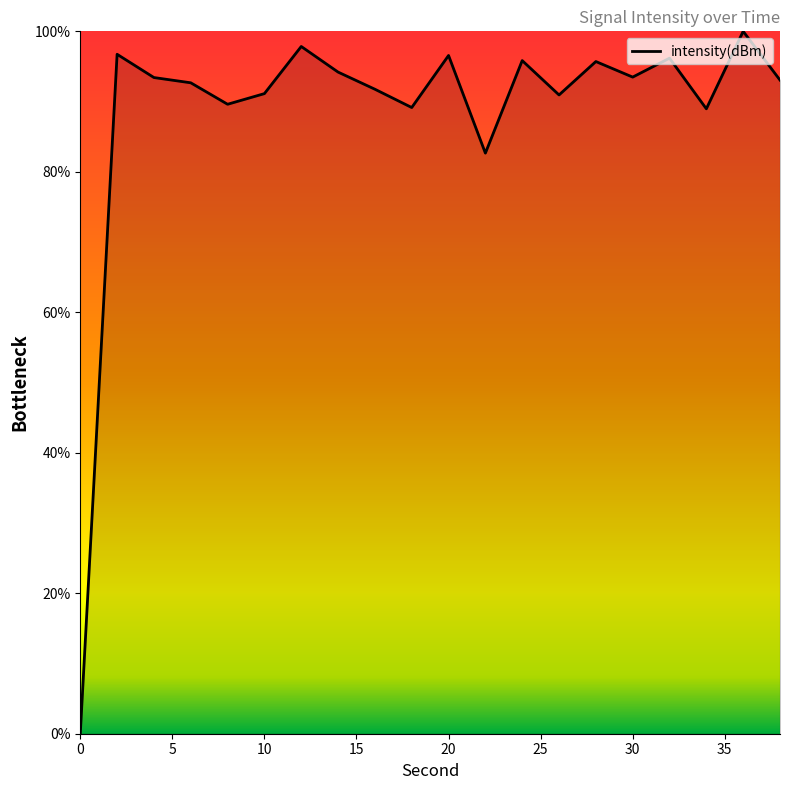

What is the average value?

88.5